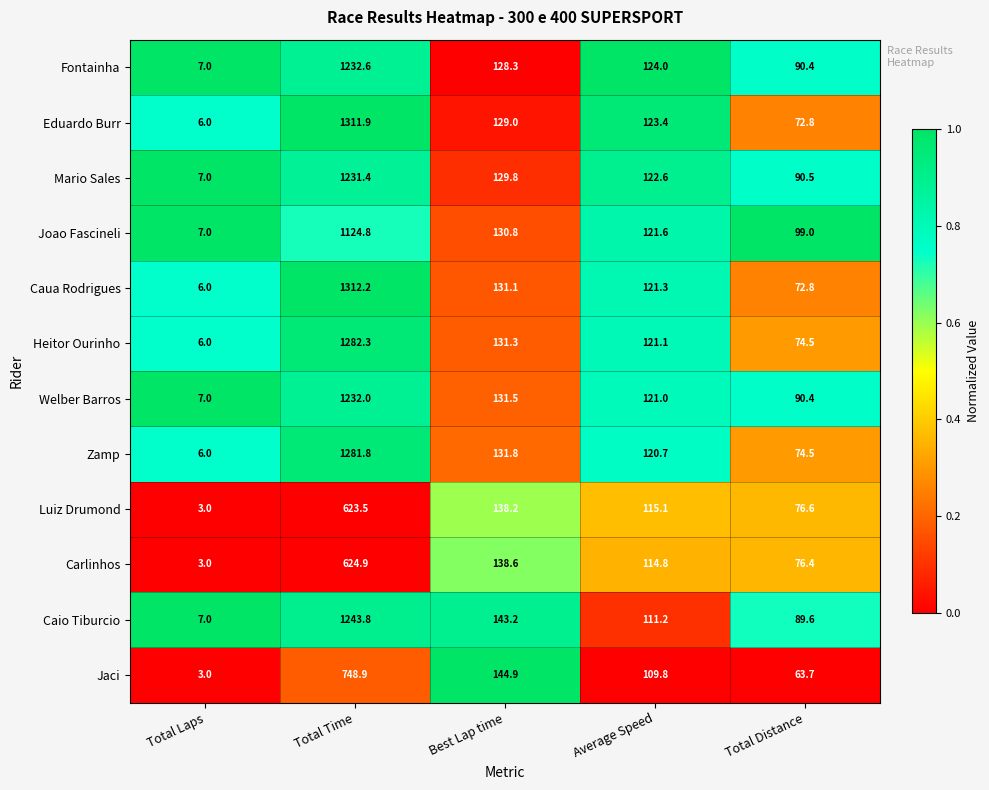

How many categories are shown in the chart?

5